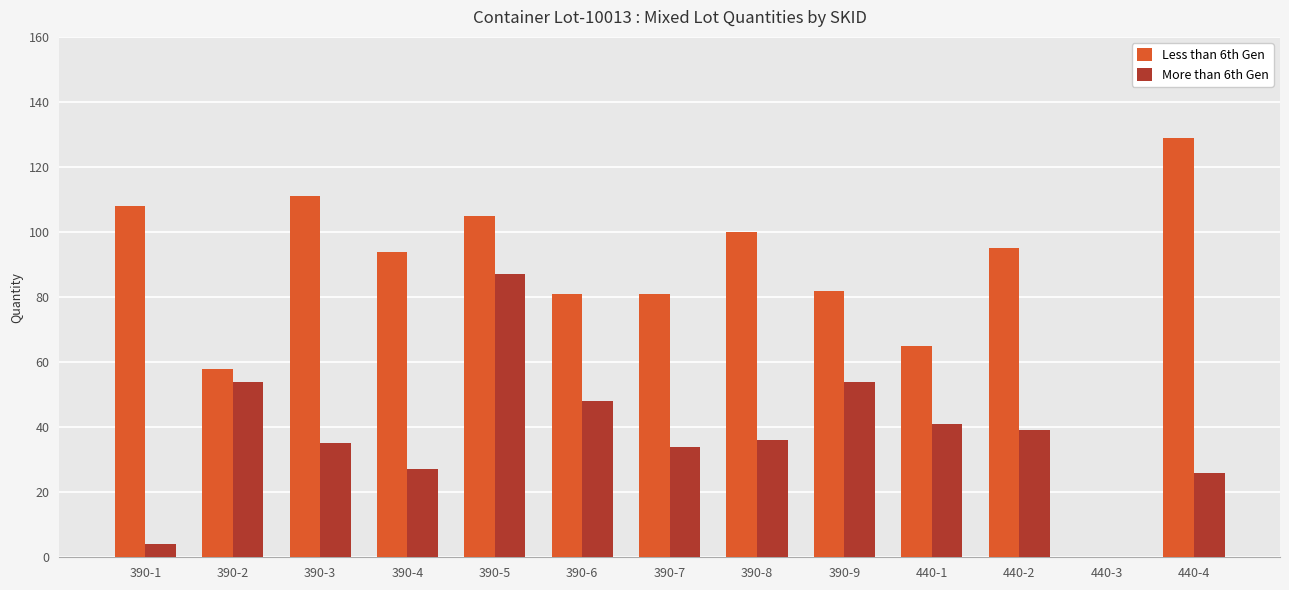

What are all the series names shown in the legend?

Less than 6th Gen, More than 6th Gen